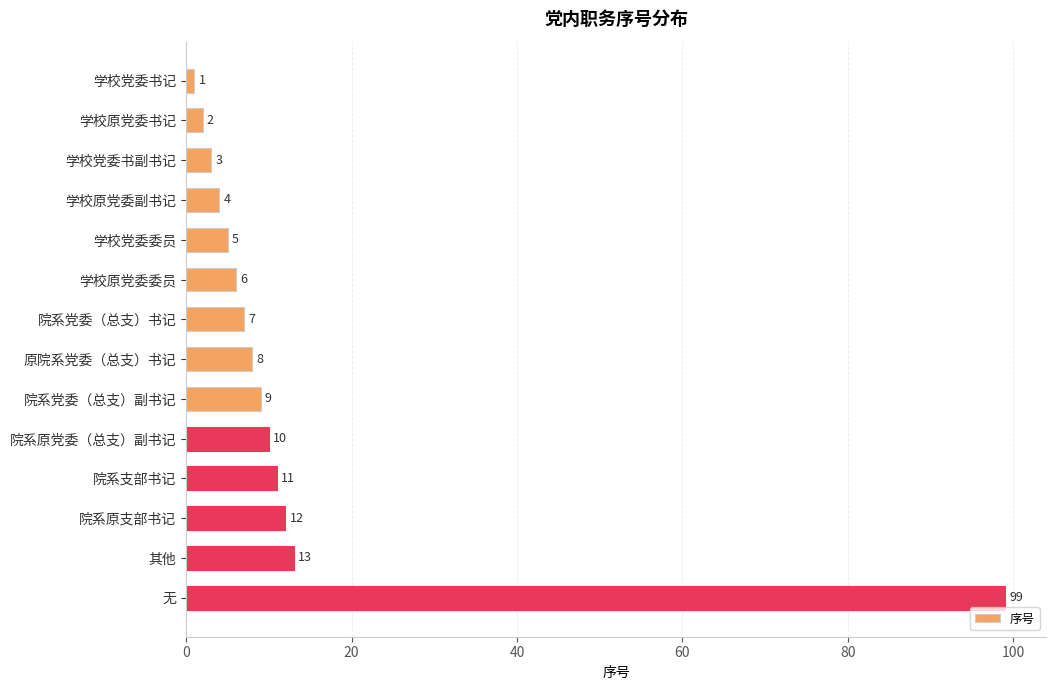

Which has a higher value, 其他 or 院系支部书记?

其他